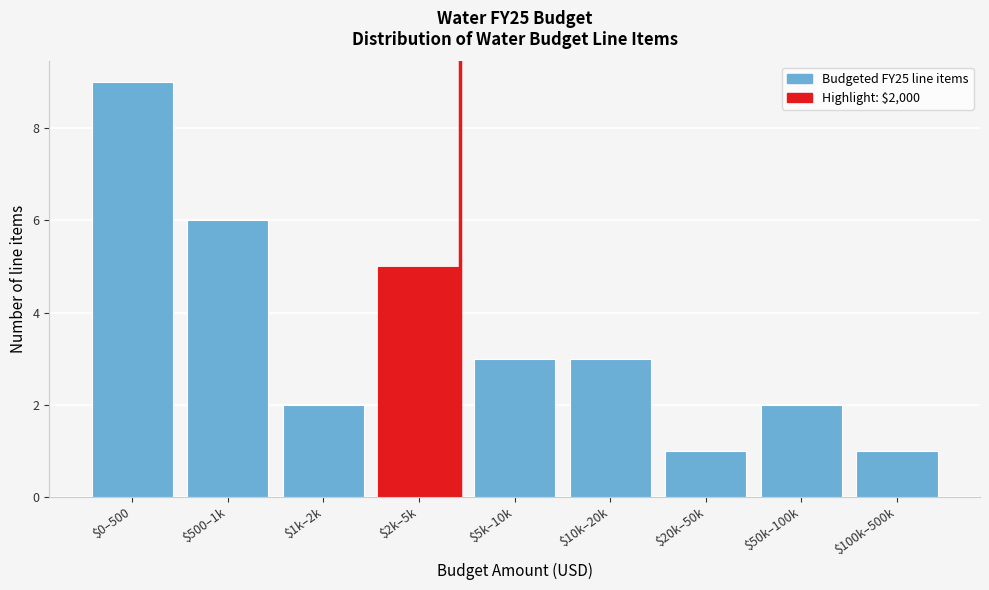

Reading left to right, what are all the values shown in this chart?

9	6	2	5	3	3	1	2	1